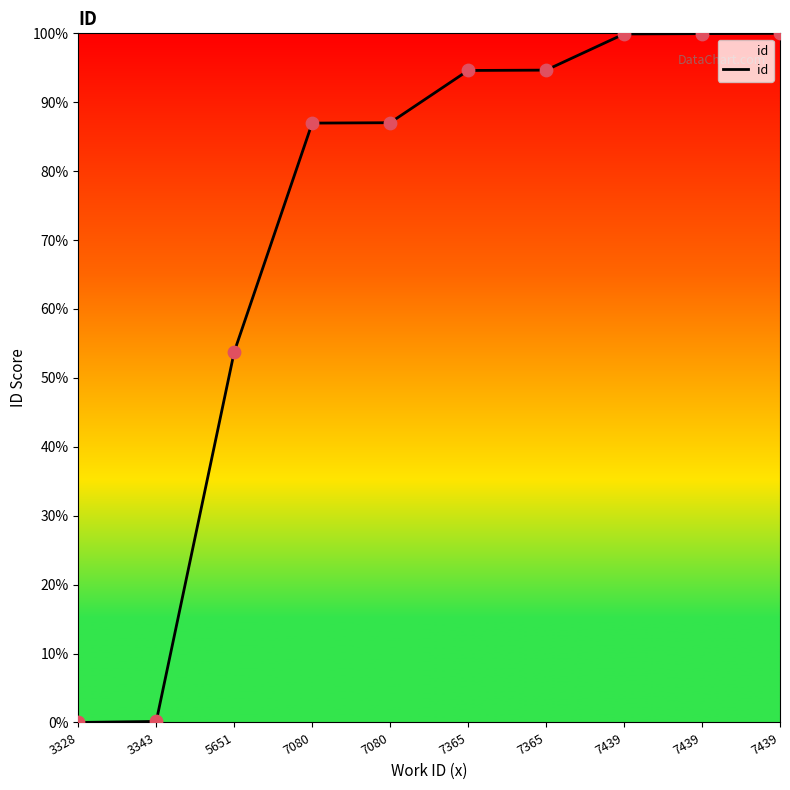

What is the change in value from 3343 to 5651?

+53.6